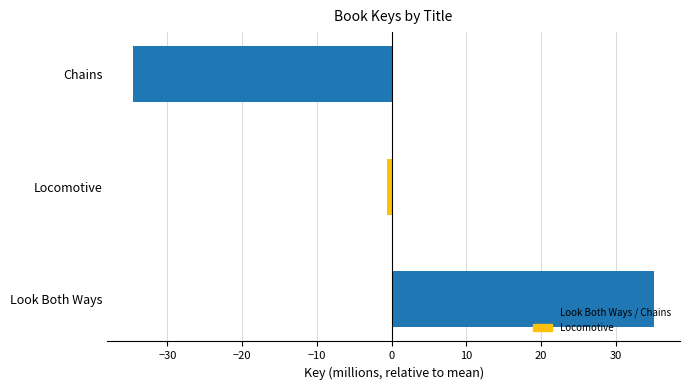

What is the difference between the maximum and minimum values?

69.6